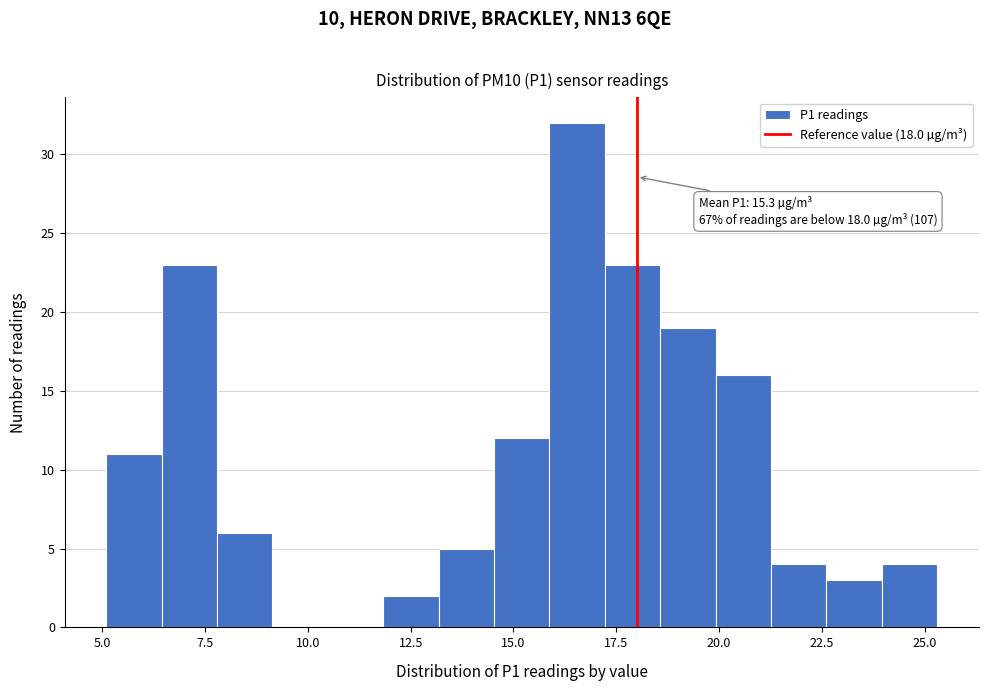

Read against the x-axis, roughly where is the centre of the tallest bar?

16.5